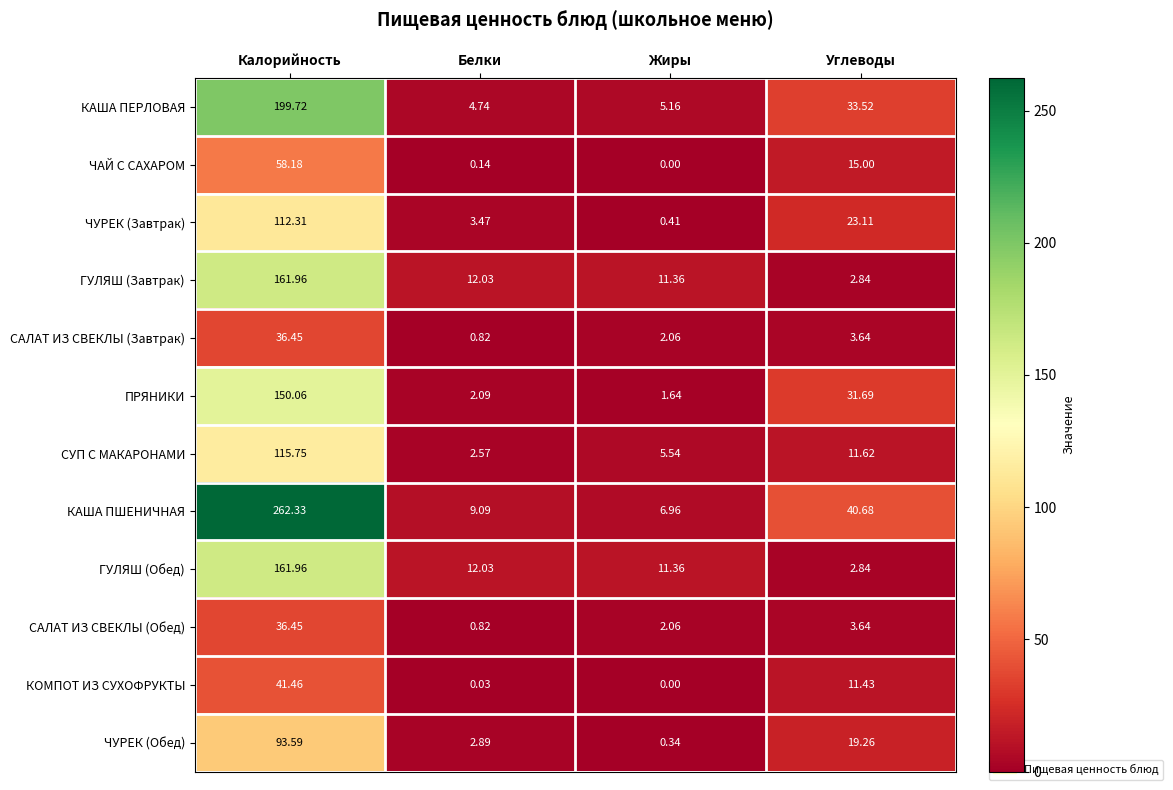

At which label is ГУЛЯШ (Обед) closest to 82?

Белки